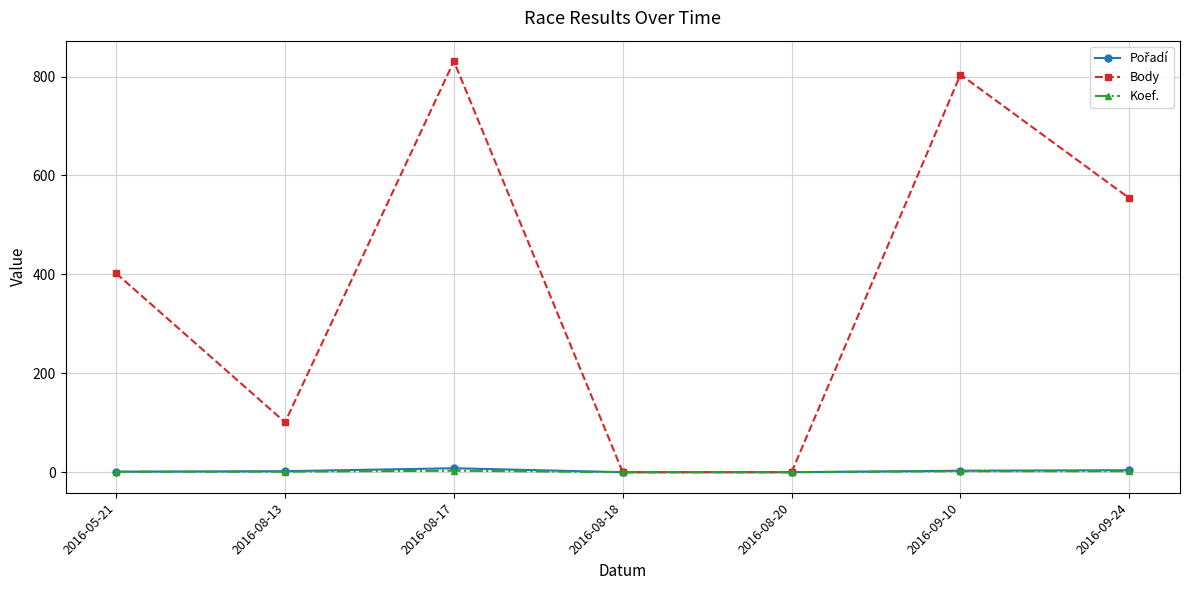

Which series has the largest total across all categories?

Body